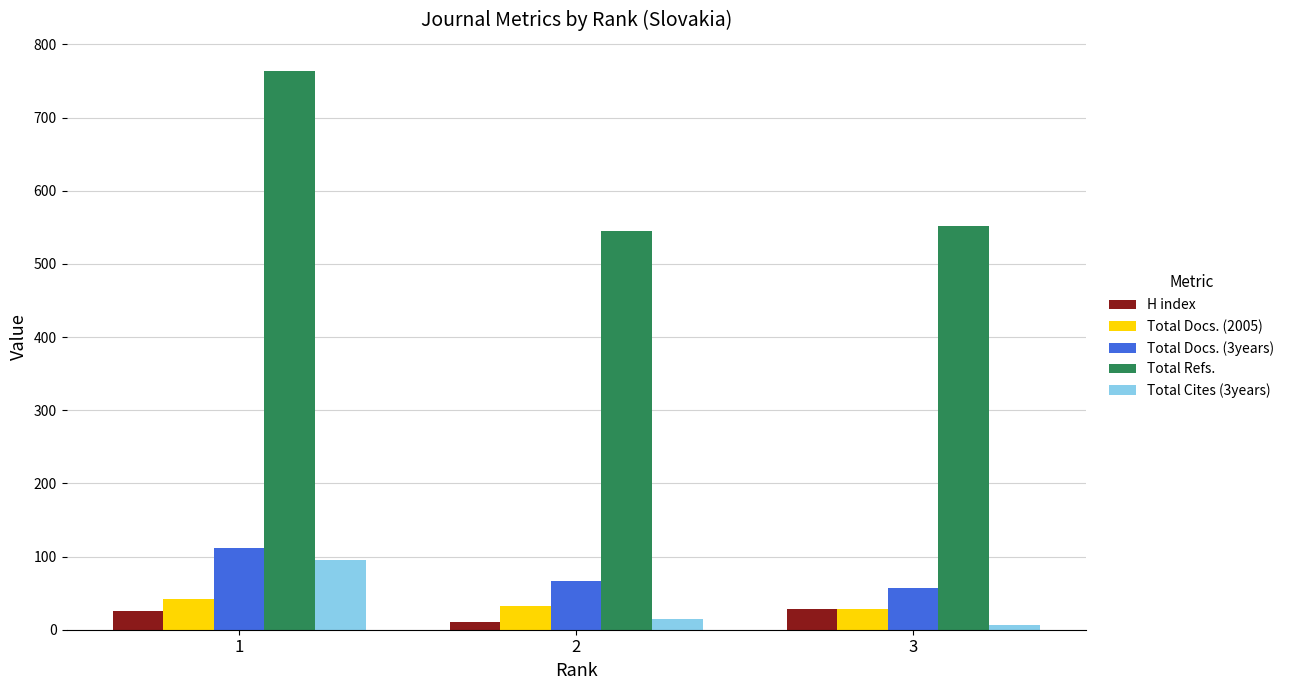

Is the value of Total Docs. (3years) at 1 greater than the value of Total Cites (3years) at 1?

Yes